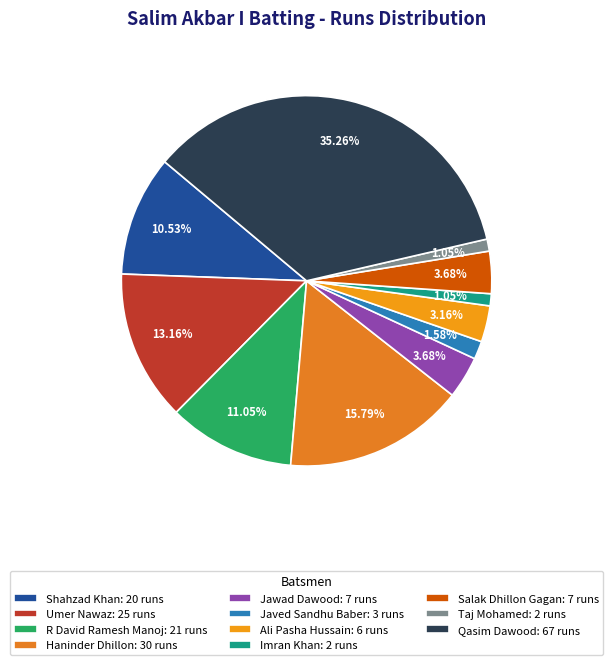

To the nearest percent, what is the combined percentage of Umer Nawaz and Ali Pasha Hussain?

16%